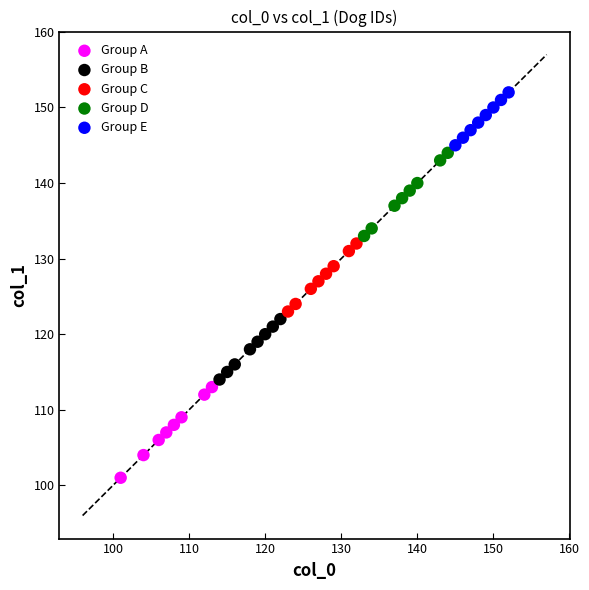

Which series has the largest Y range (max minus min)?

Group A